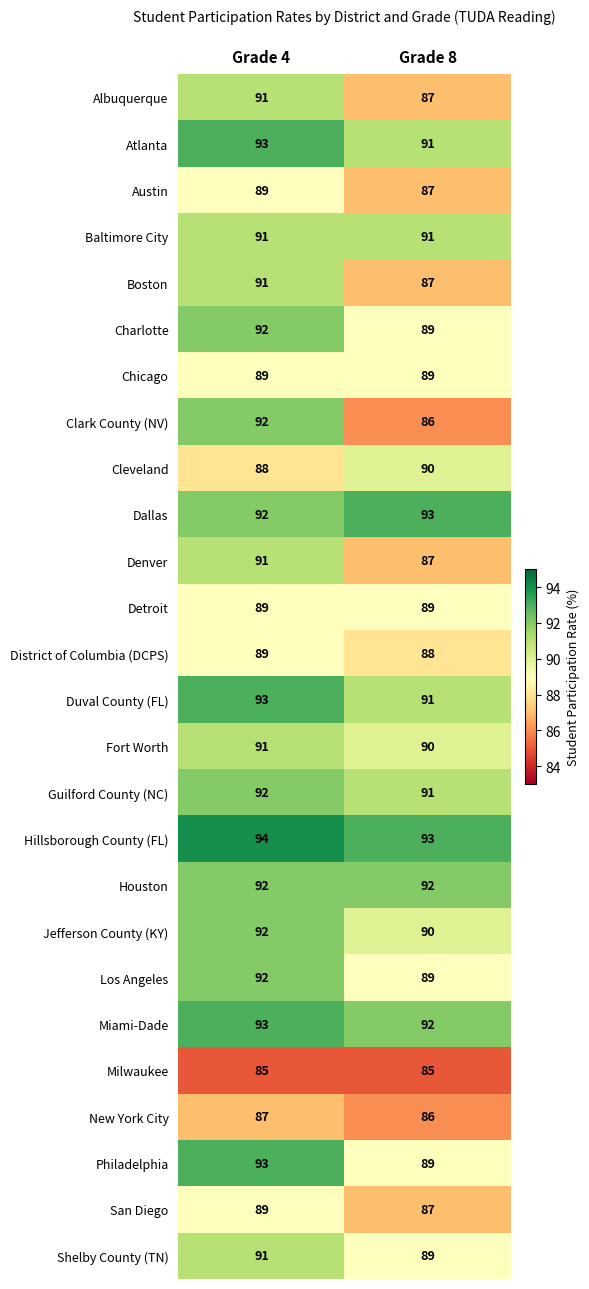

At which category is the sum across all series the highest?

Grade 4